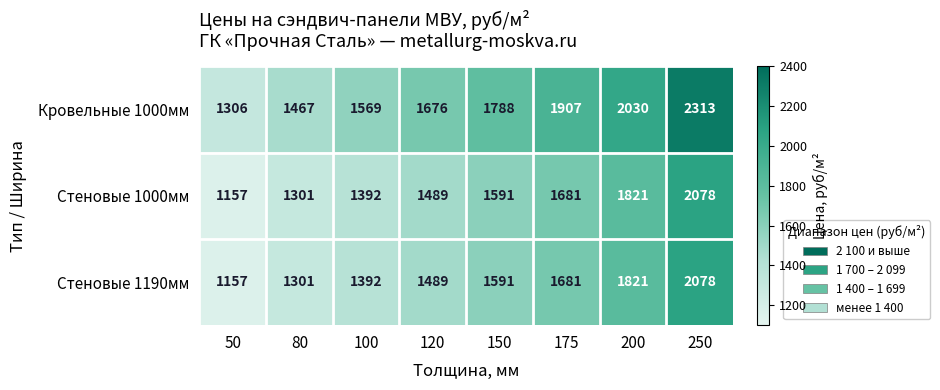

What is the spread (max minus min) of values at 150?

197